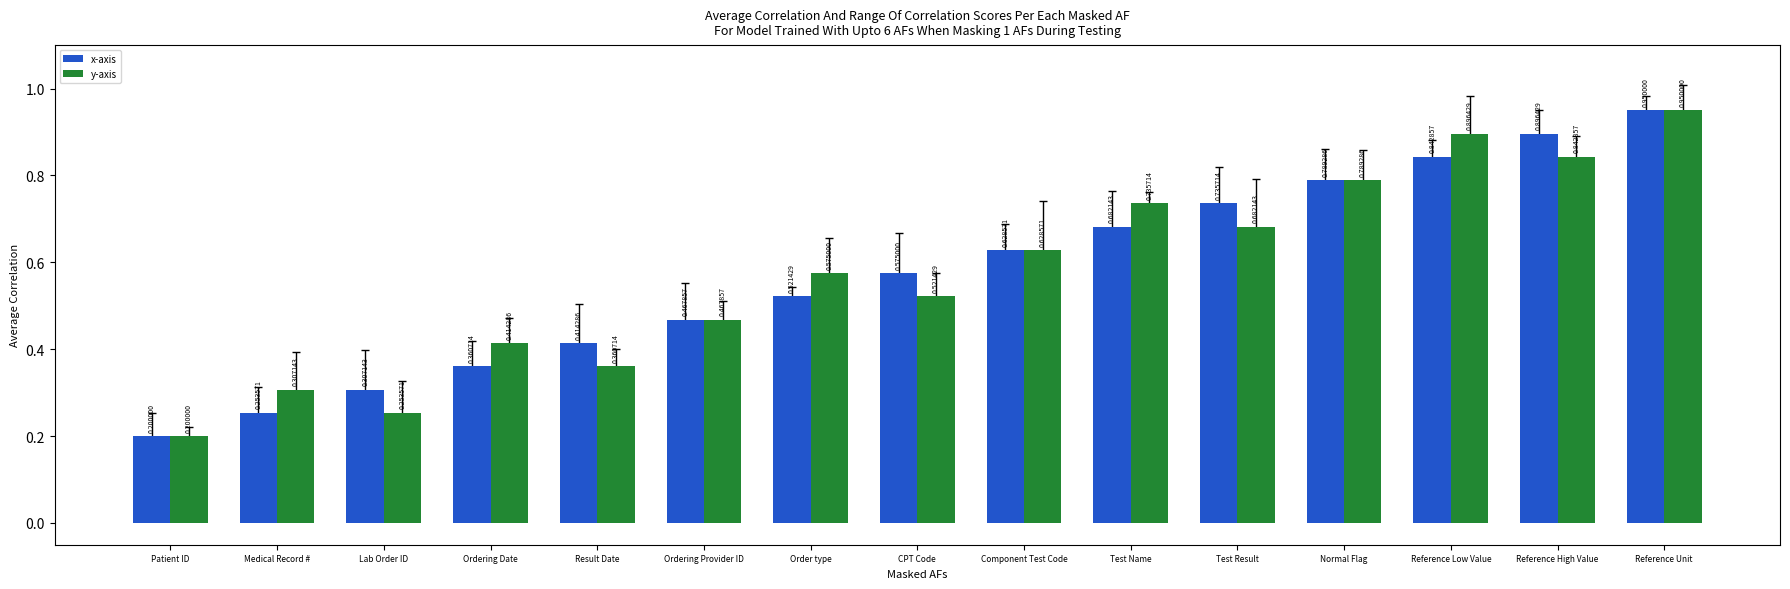

What is the average value of the x-axis series?

0.6